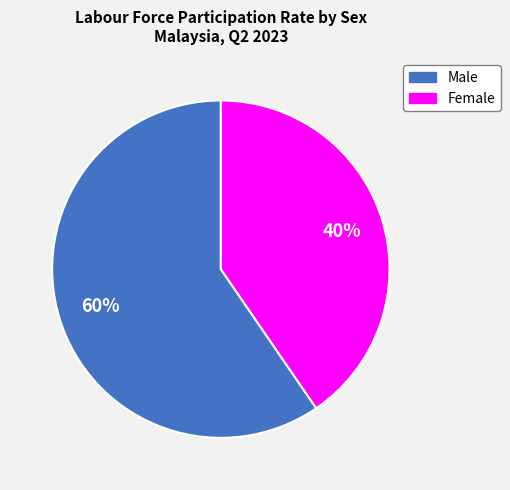

What is the smallest slice in the pie chart?

Female